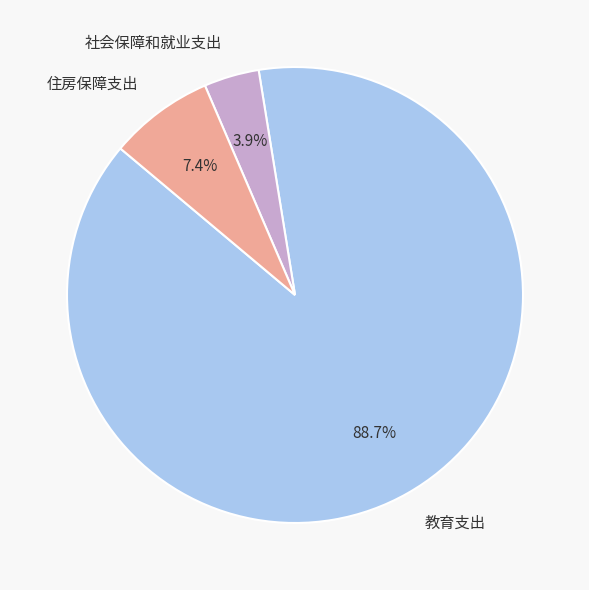

To the nearest percent, what is the combined percentage of 社会保障和就业支出 and 住房保障支出?

11%